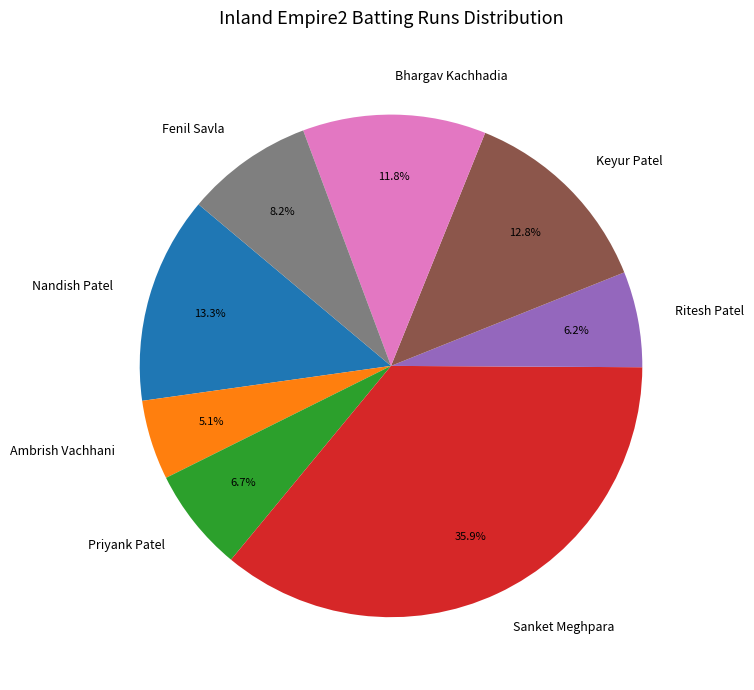

Count the number of slices in the pie.

8